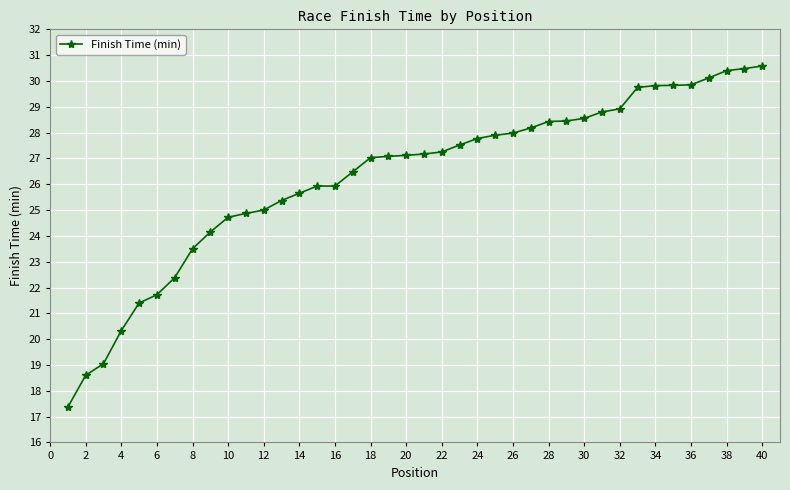

What is the greatest value displayed?

30.6